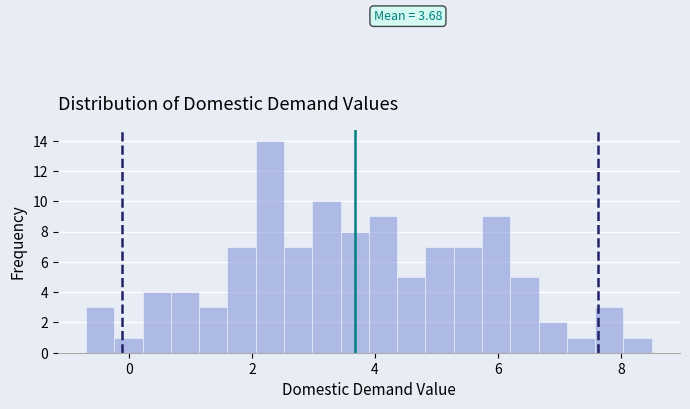

Read against the x-axis, roughly where is the centre of the tallest bar?

2.2